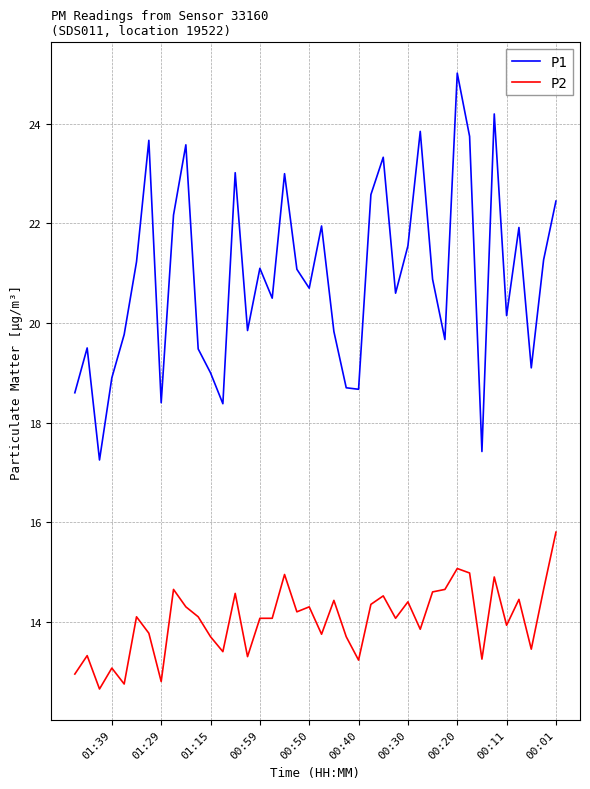

Is this an area chart (filled region under the line)?

No